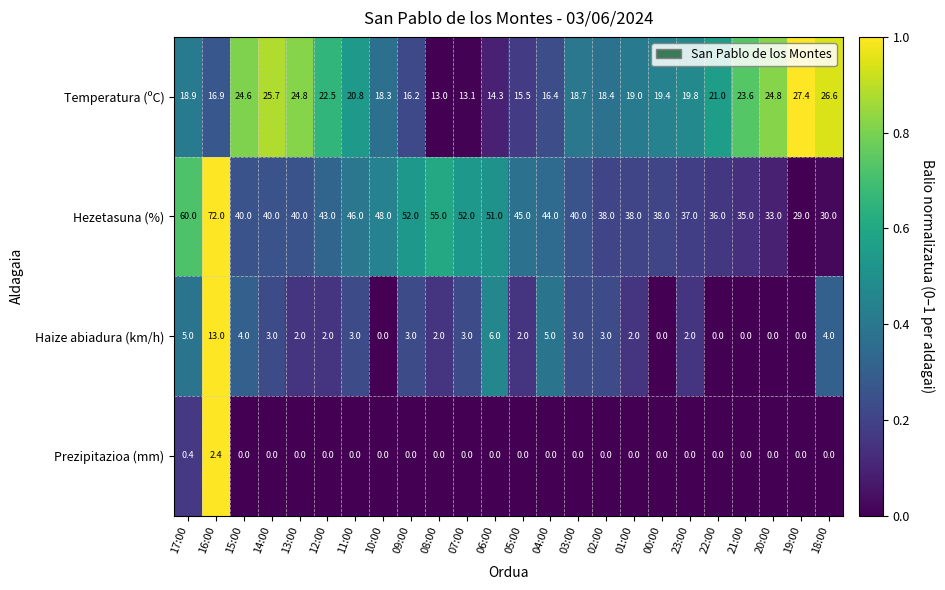

Which series has the largest total across all categories?

Hezetasuna (%)